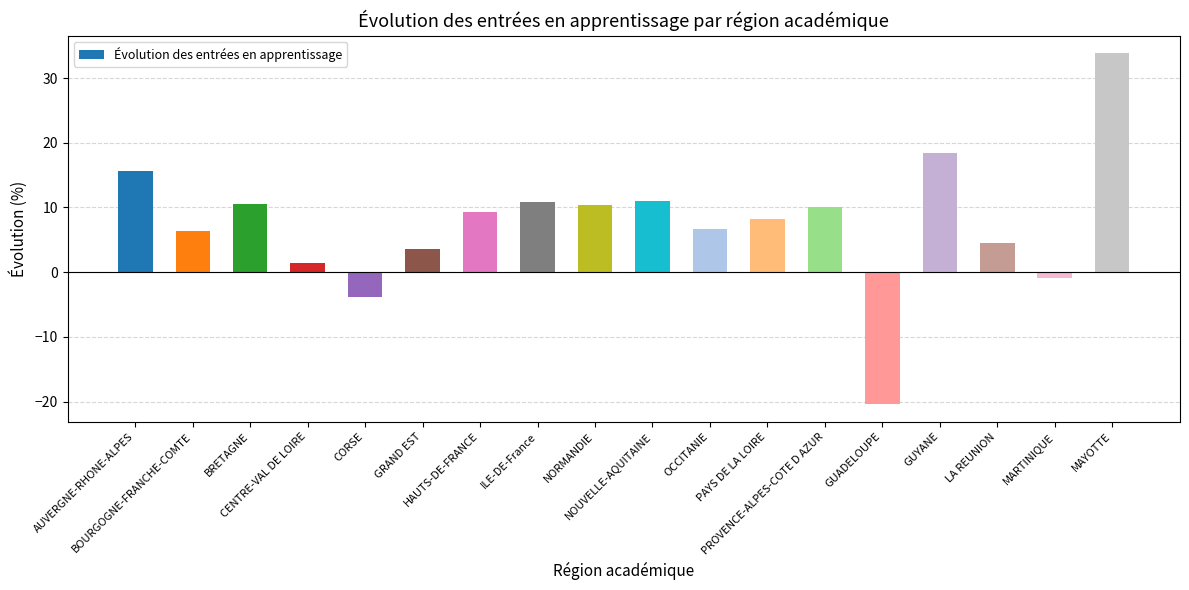

How many values are below zero?

3